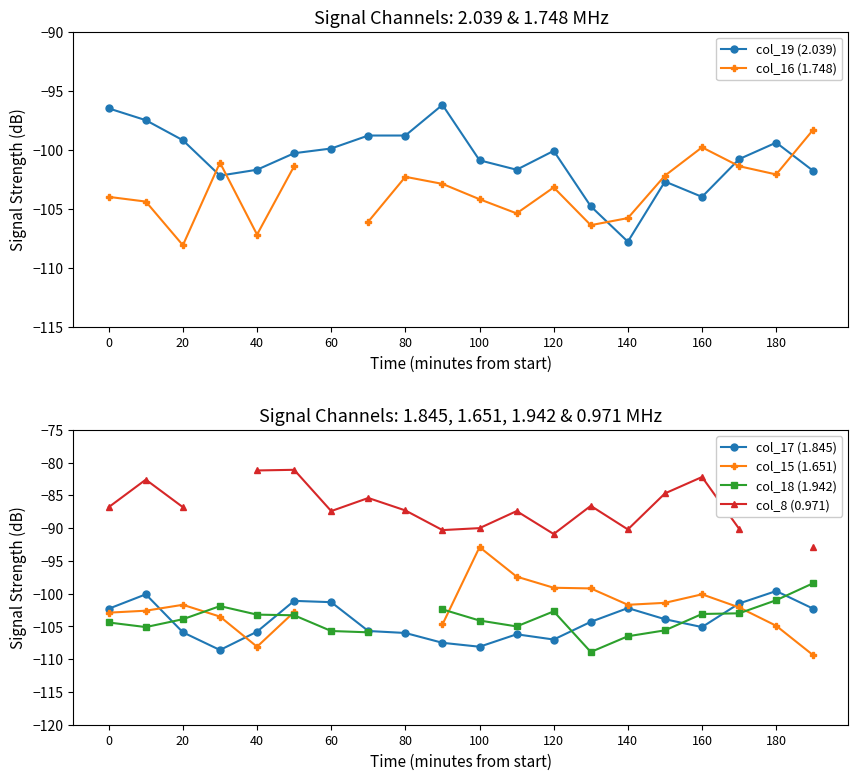

Is it true that col_17 (1.845) equals -102.3 at 0?

True